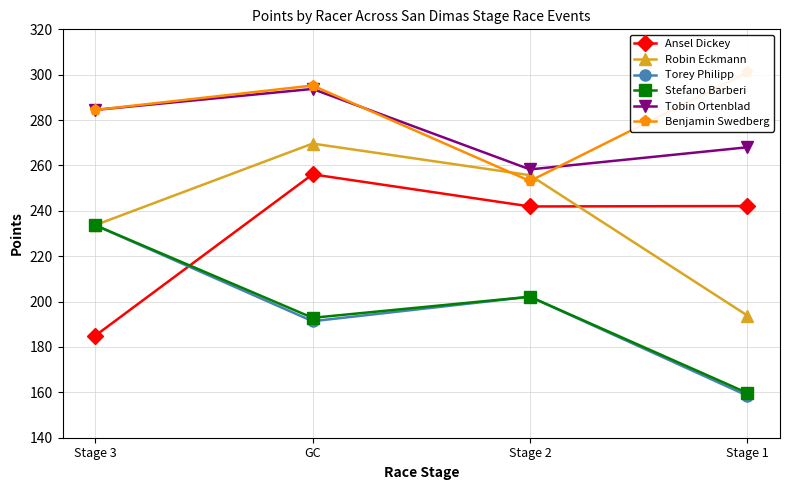

Which series has the widest spread of values?

Robin Eckmann